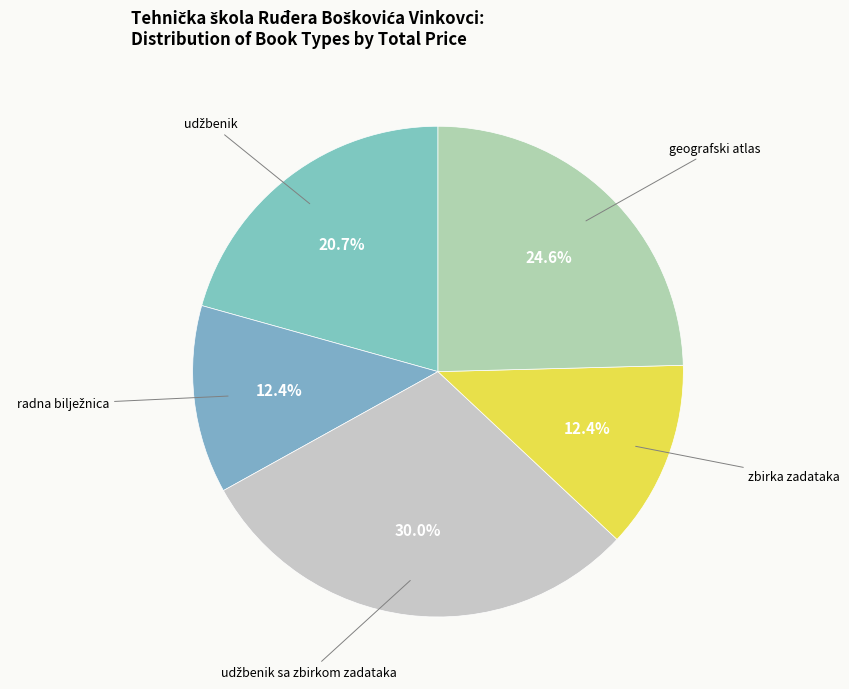

How many slices are in this pie chart?

5